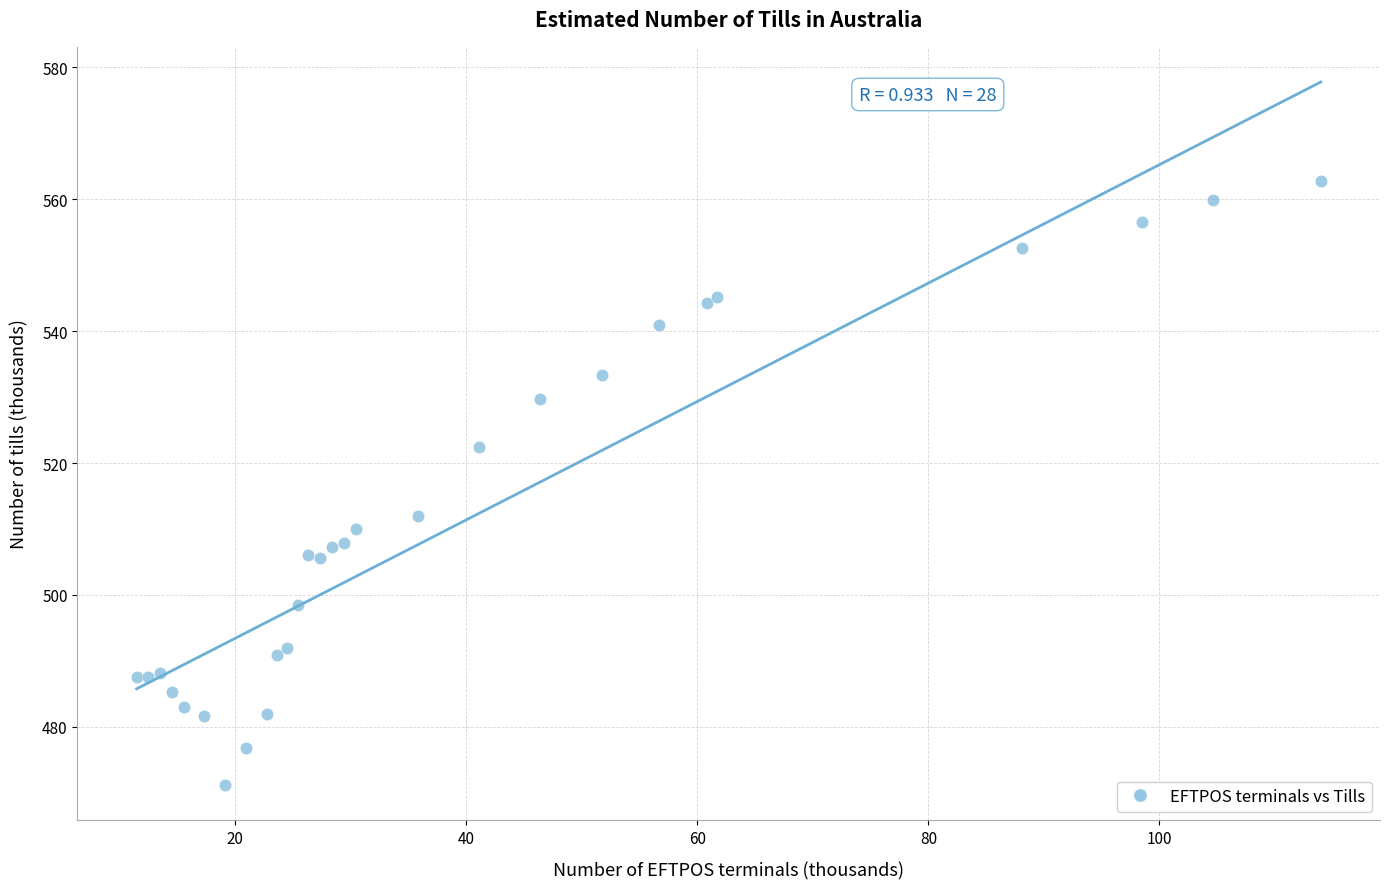

What Y value in the scatter plot is closest to 516?

512.0